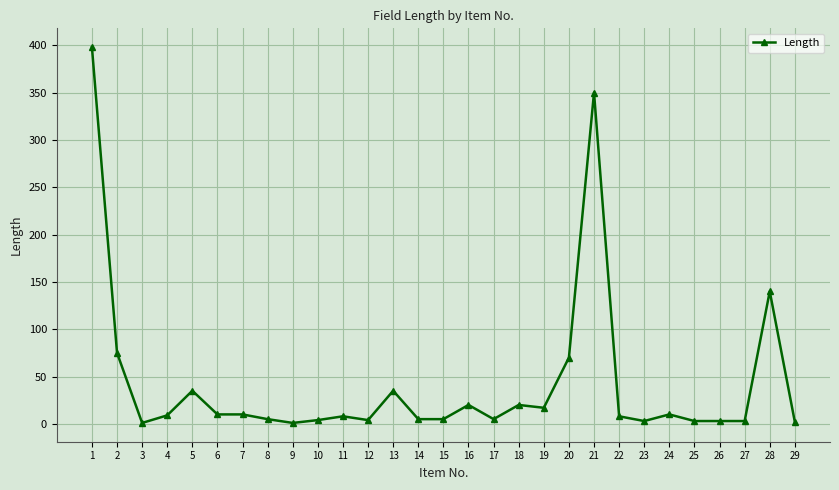

What is the maximum value shown in the chart?

398